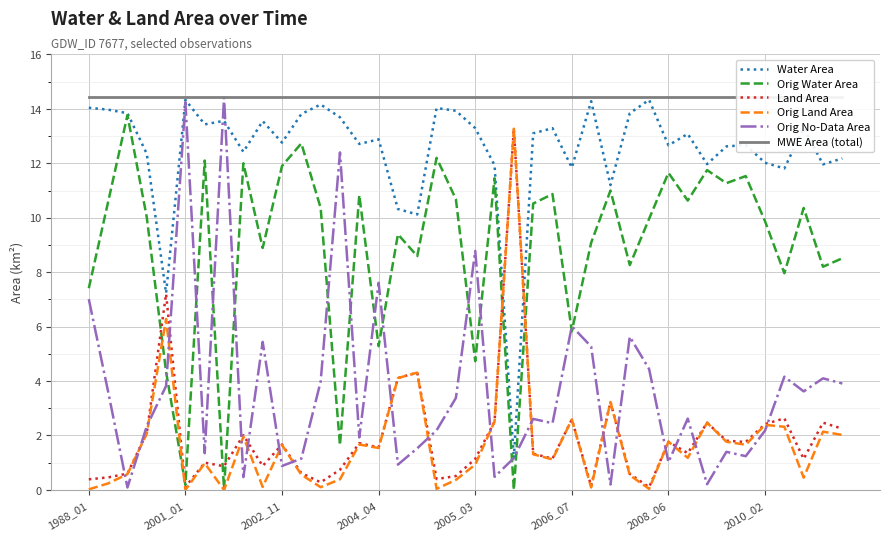

True or false: MWE Area (total) and Land Area intersect in this chart.

False